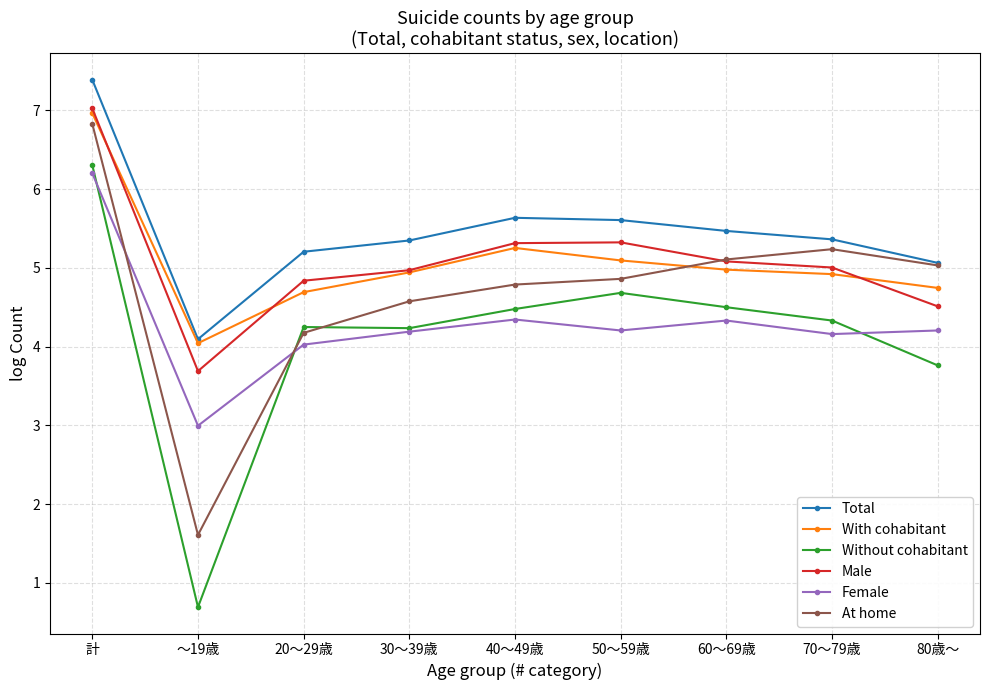

True or false: With cohabitant has a value of 7.0 at 計.

True